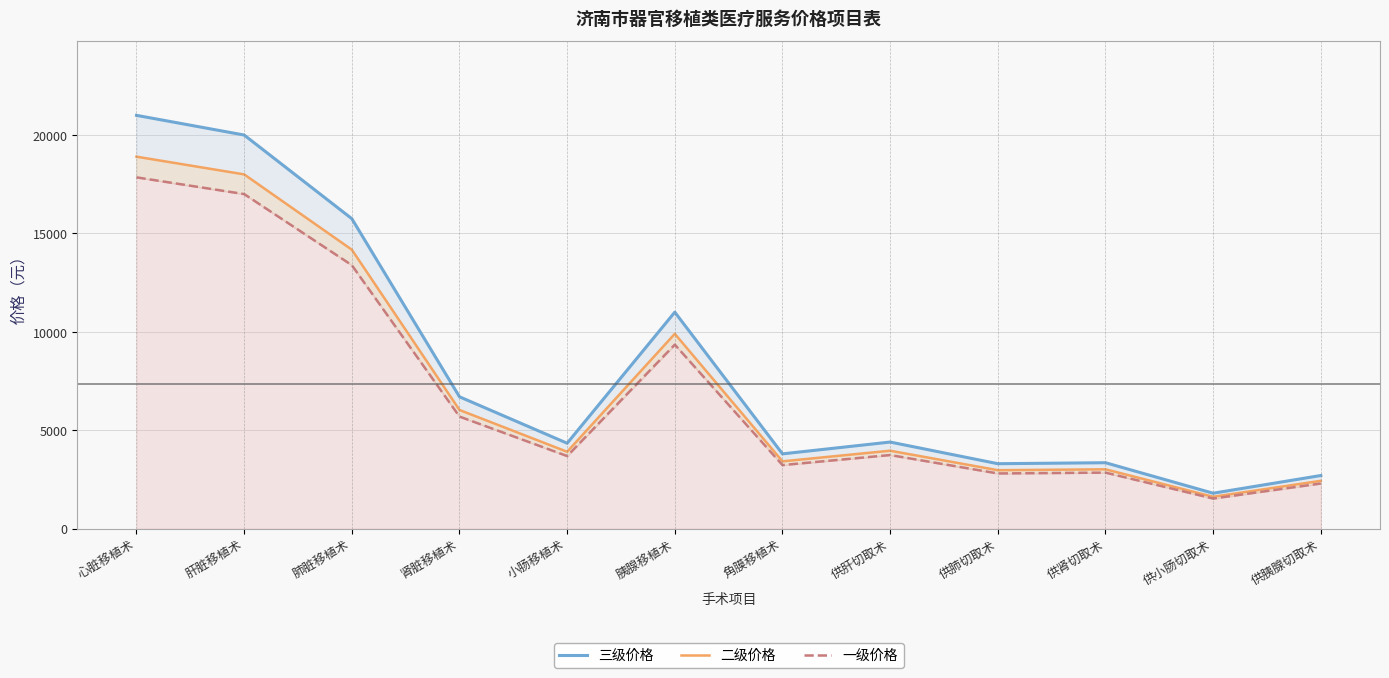

What value does the 二级价格 series have at 胰腺移植术?

9900.0